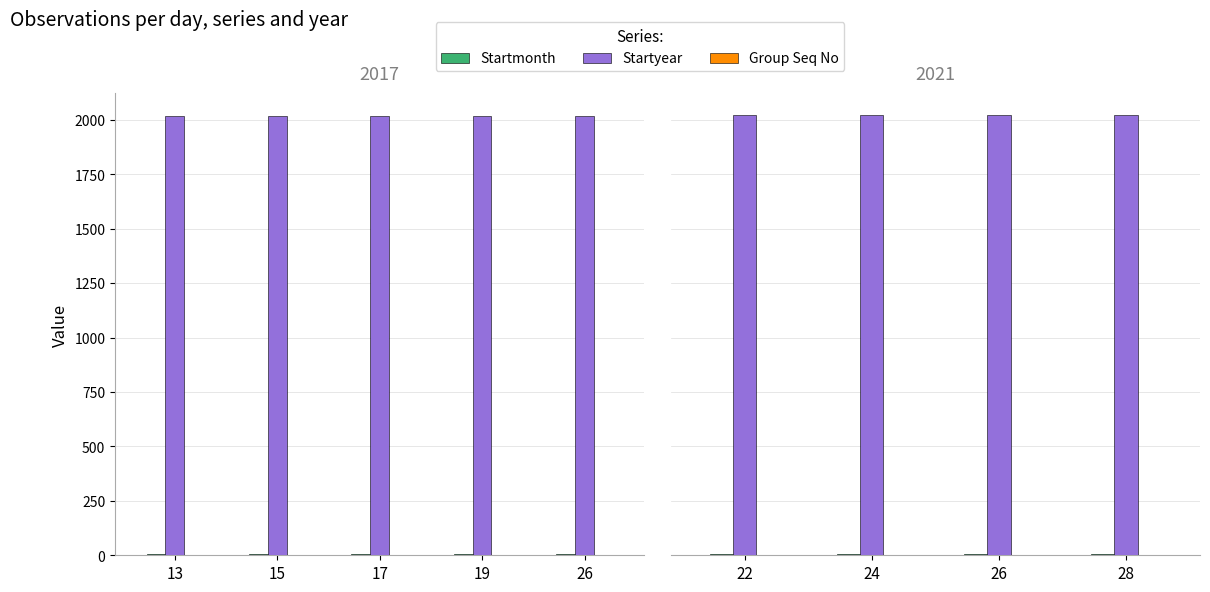

Rank the series at 22 from lowest to highest value.

Group Seq No, Startmonth, Startyear